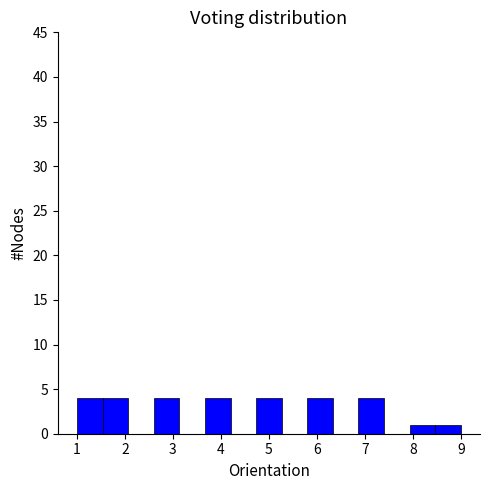

How tall is the bar that spans 7.9 to 8.5 on the x-axis? Neither the bar edges nor the heights are printed on the chart, so give them approximately, as read against the axes.

1